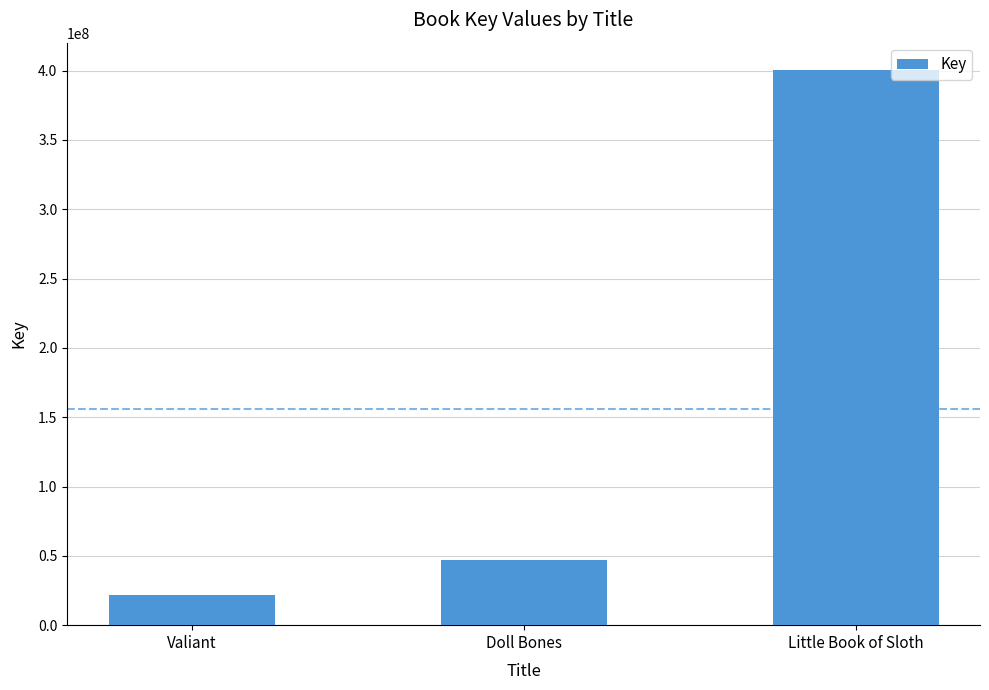

How many categories are shown in the chart?

3